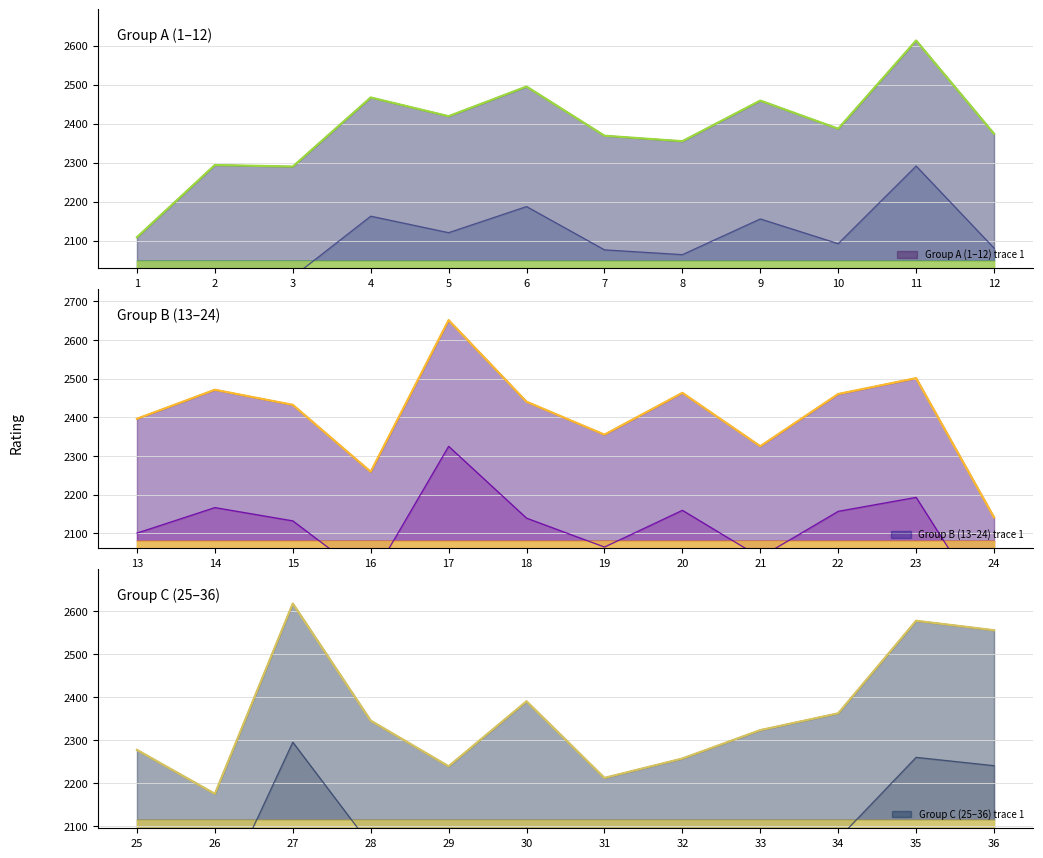

True or false: Group A (1–12) has a value of 3371 at 12.

False